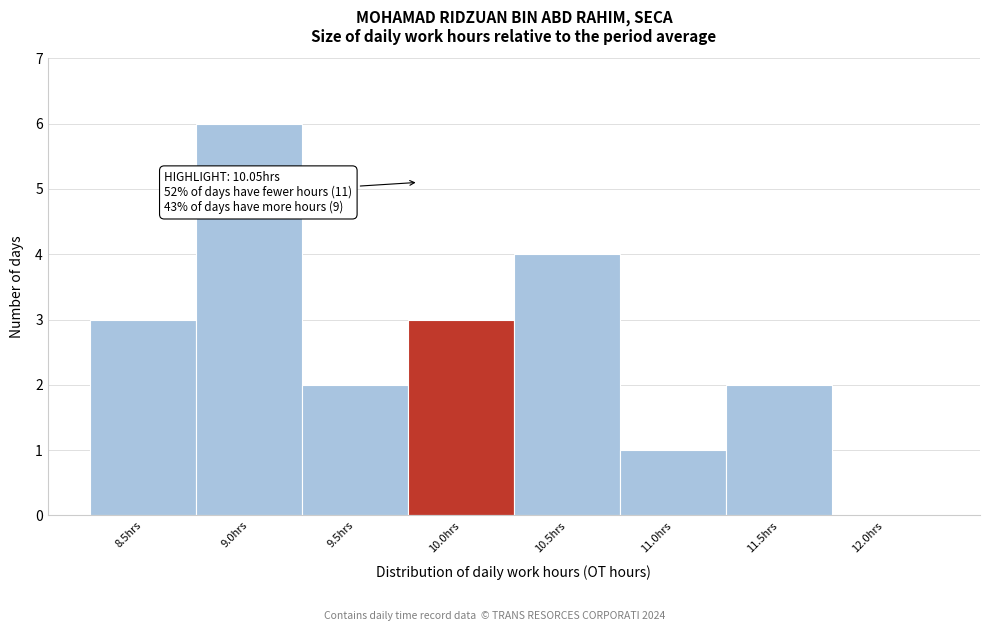

Reading left to right, transcribe all the data shown in this chart.

8.5hrs=3	9.0hrs=6	9.5hrs=2	10.0hrs=3	10.5hrs=4	11.0hrs=1	11.5hrs=2	12.0hrs=0